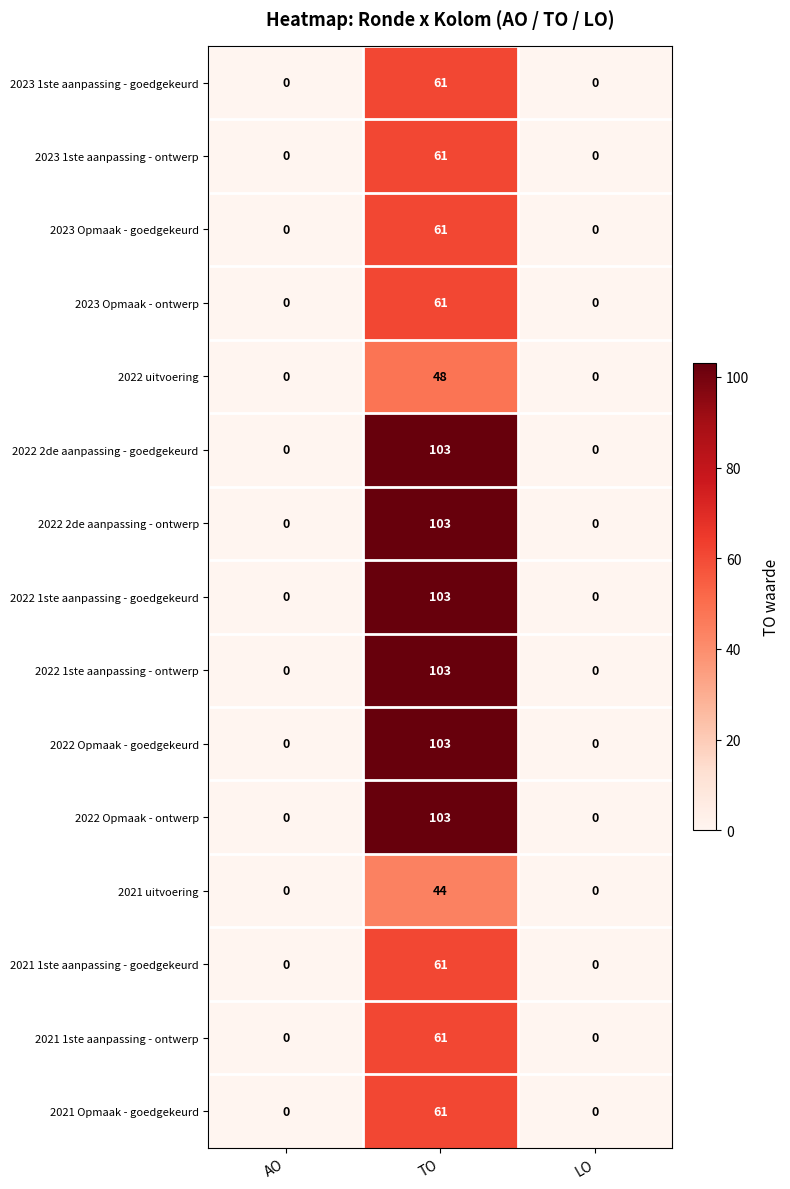

What is the maximum value for 2023 1ste aanpassing - ontwerp?

61